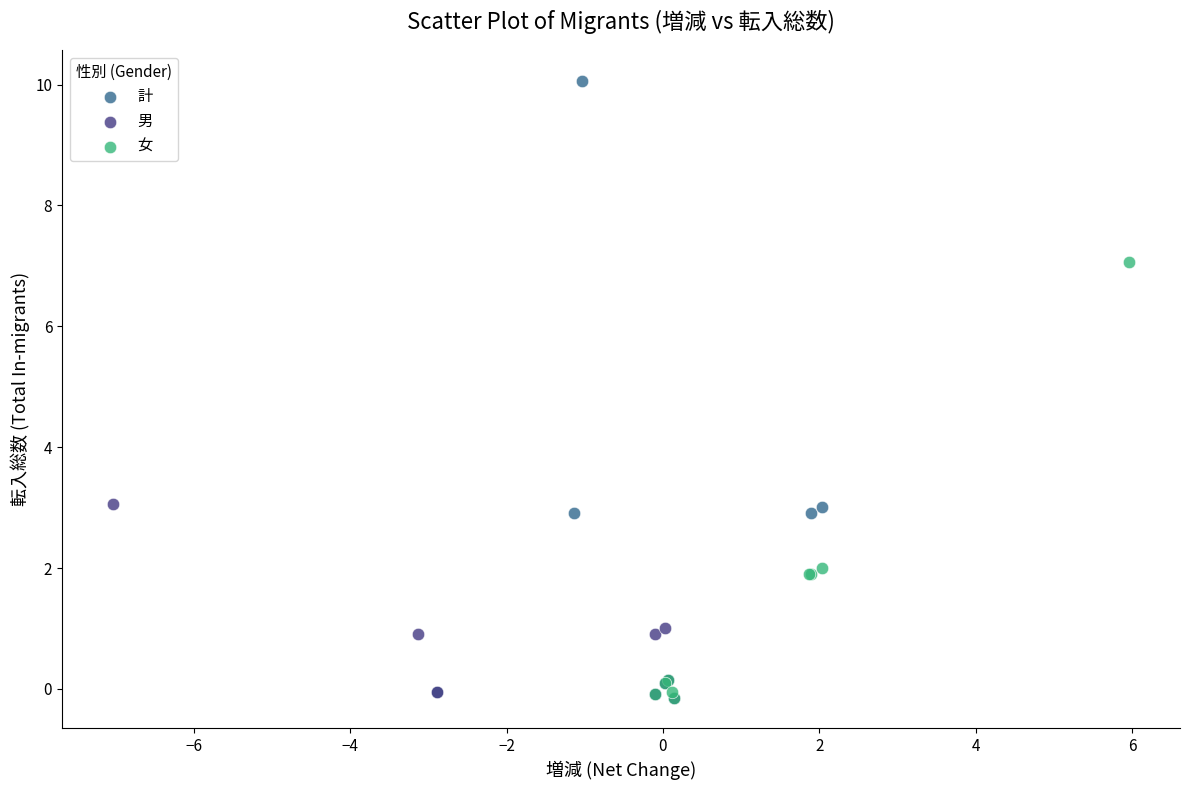

Which series has the largest Y range (max minus min)?

計